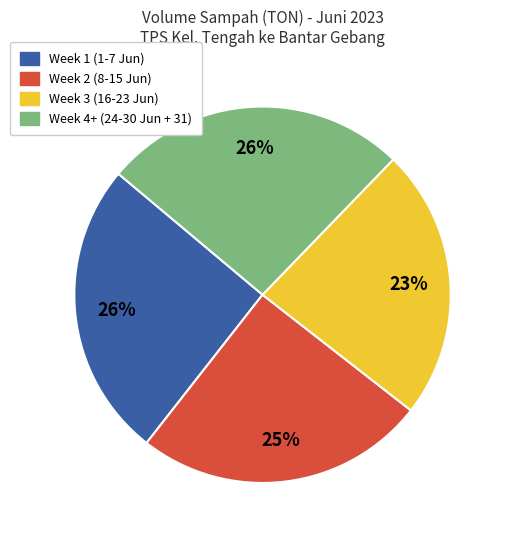

Does any single category account for the majority?

No